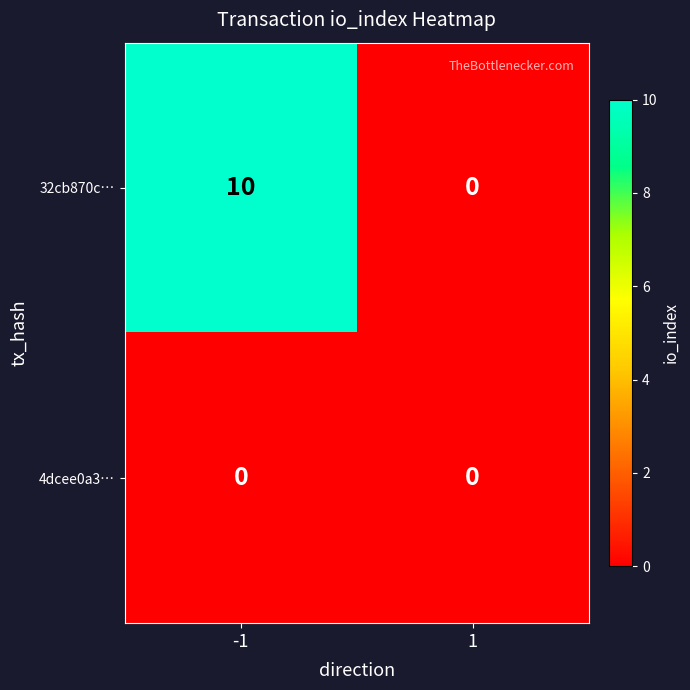

List the series in order of their overall mean, lowest first.

4dcee0a3…, 32cb870c…